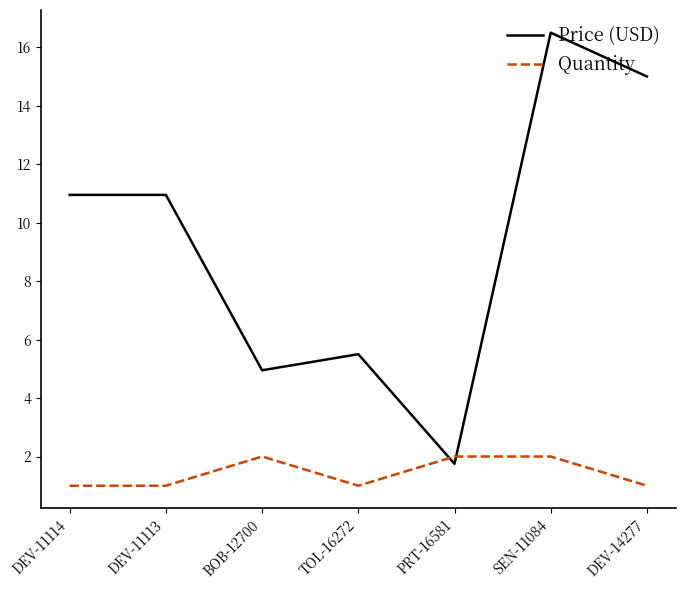

True or false: Quantity has more than 0 points higher than both neighbors.

True